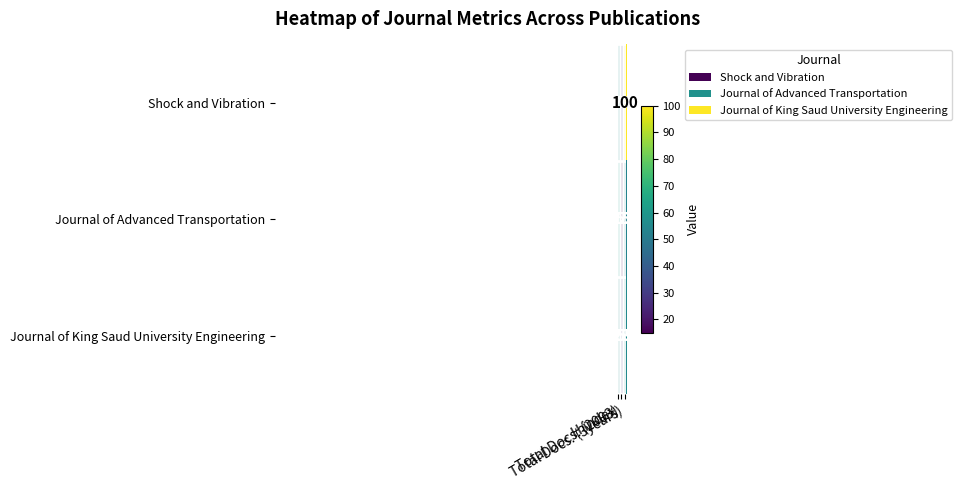

Count the Journal of King Saud University Engineering values in the range 28 to 55.

3